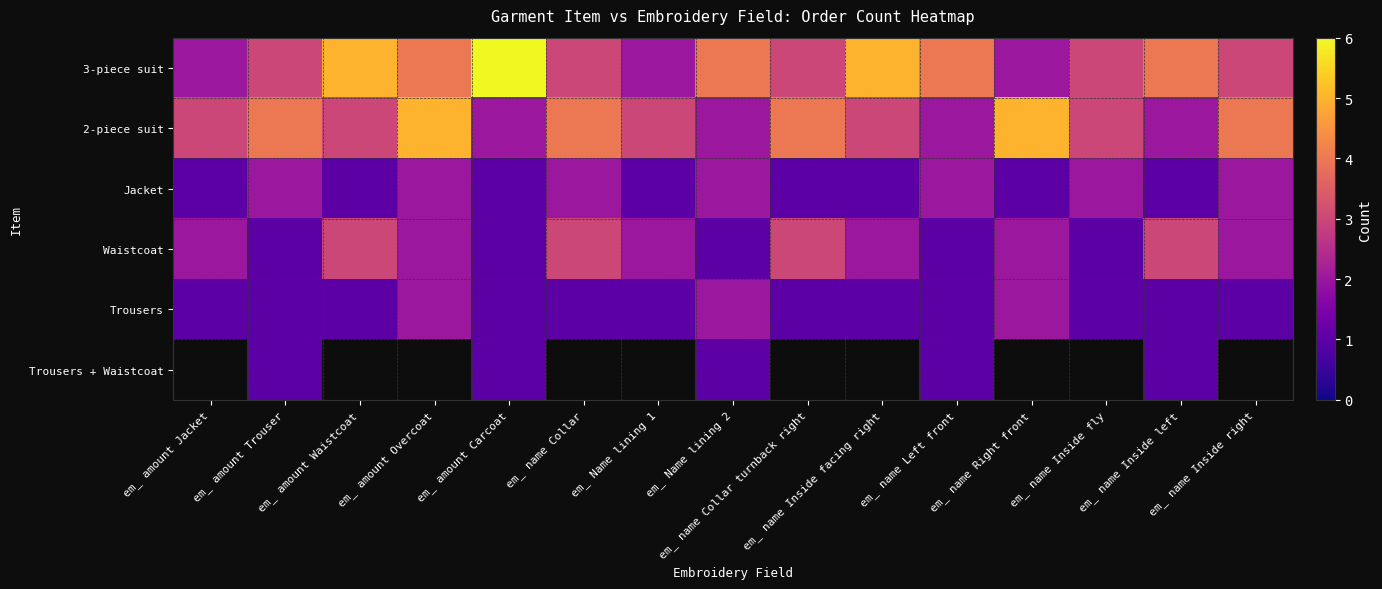

What is the average value of the Waistcoat series?

1.9